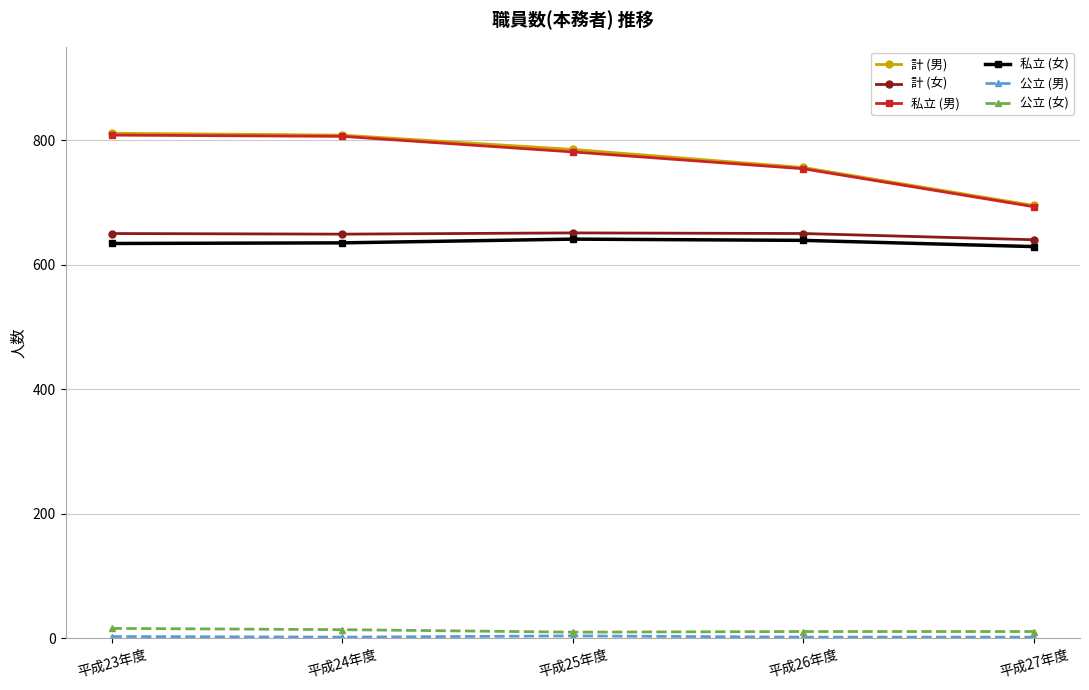

What is the average value of the 計 (男) series?

771